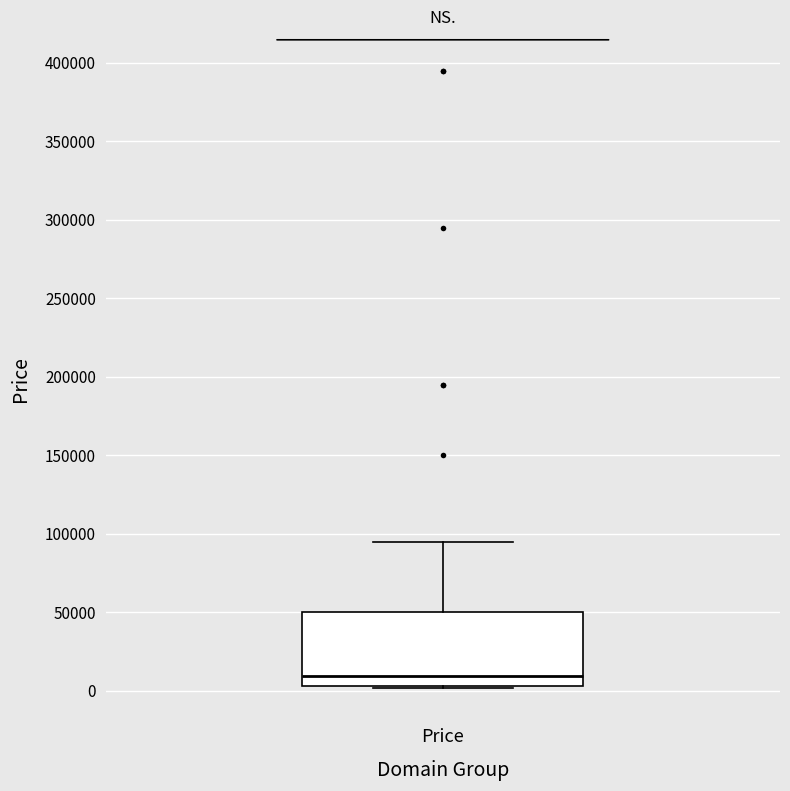

Where does the median line of the box for Price sit on the y-axis? The values are not printed on the chart, so give them approximately, as read against the axis.

10000